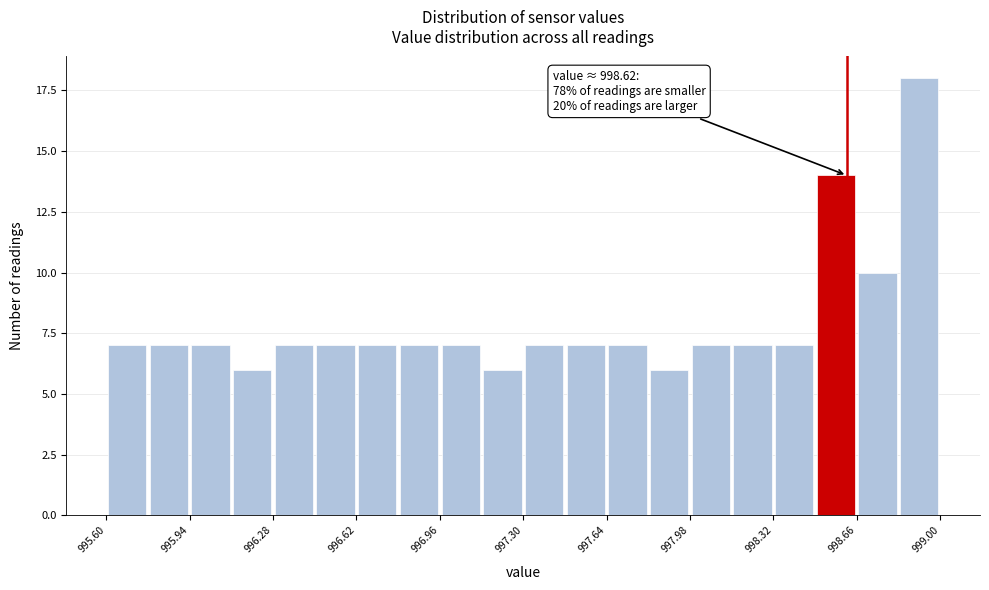

Around what value on the x-axis is the tallest bar? Give the approximate position of its centre, as read against the axis.

998.90